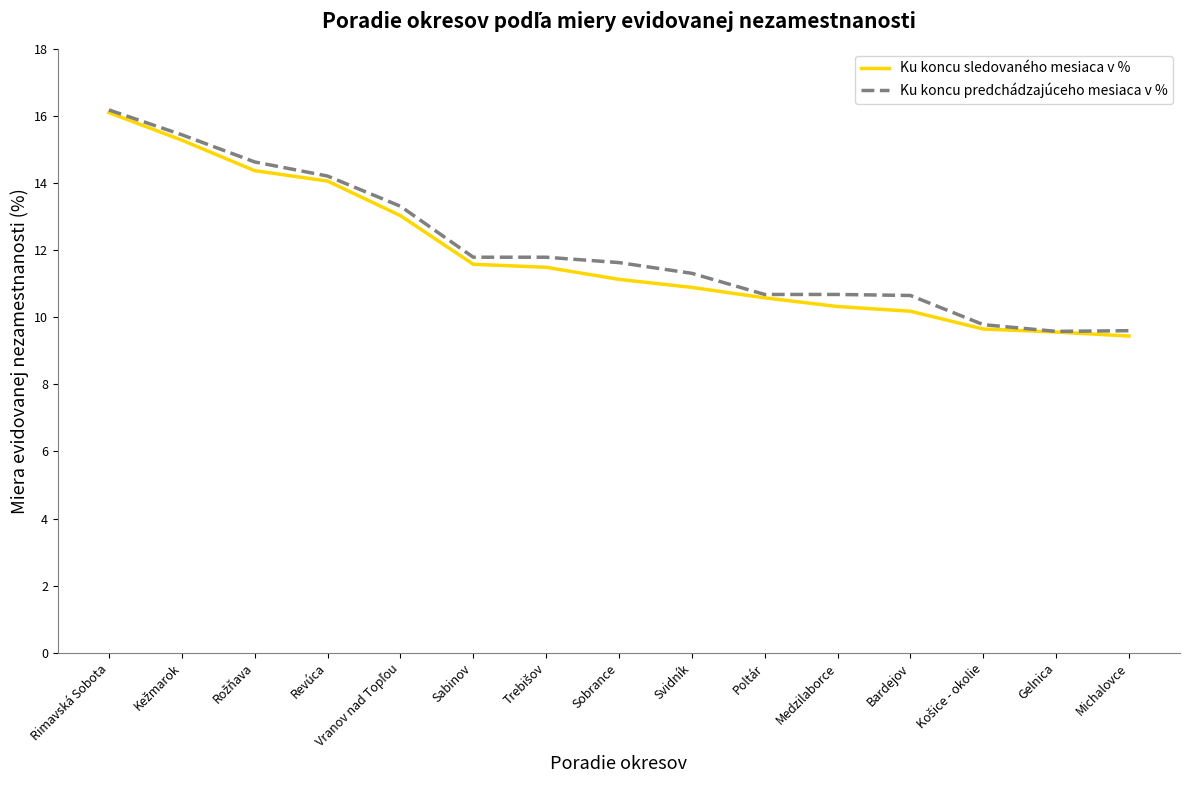

List the series in order of their overall mean, highest first.

Ku koncu predchádzajúceho mesiaca v %, Ku koncu sledovaného mesiaca v %